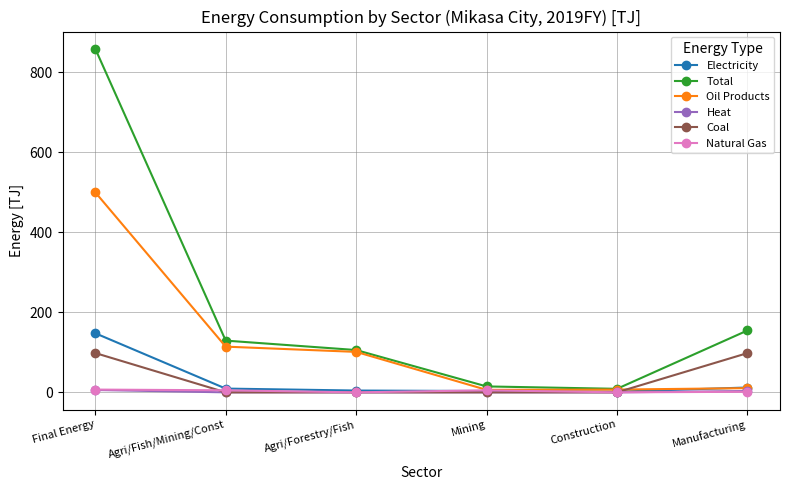

Is this an area chart (filled region under the line)?

No